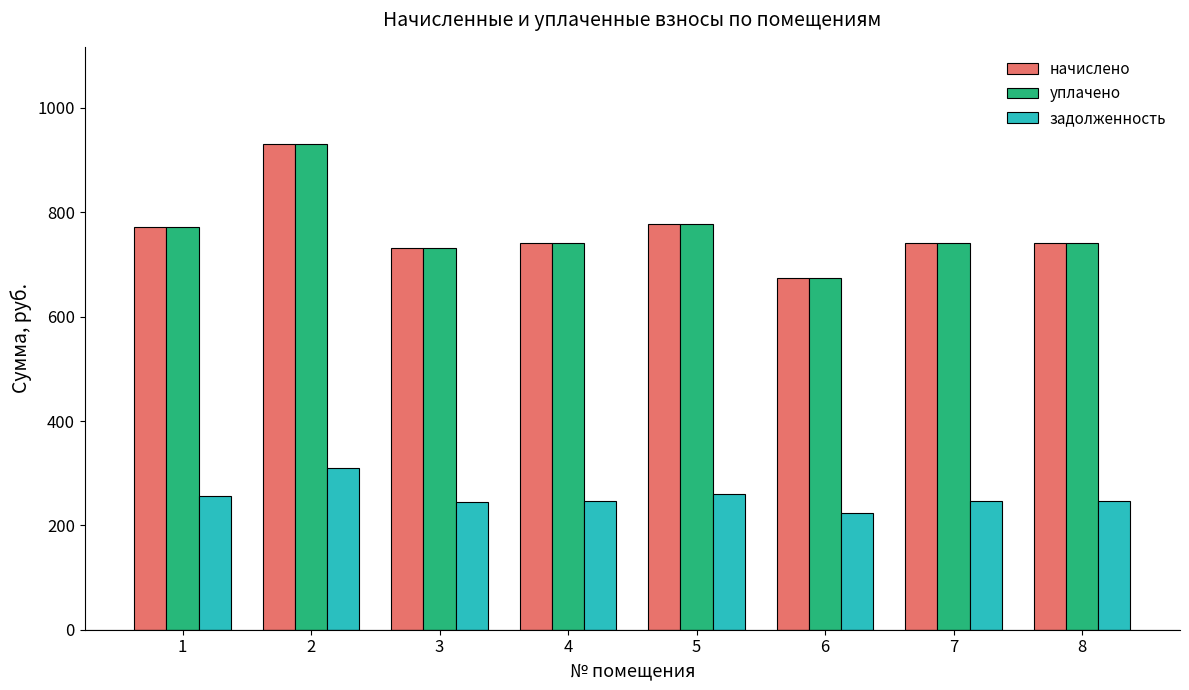

What is the value of the уплачено bar at the 8th from the left?

740.9